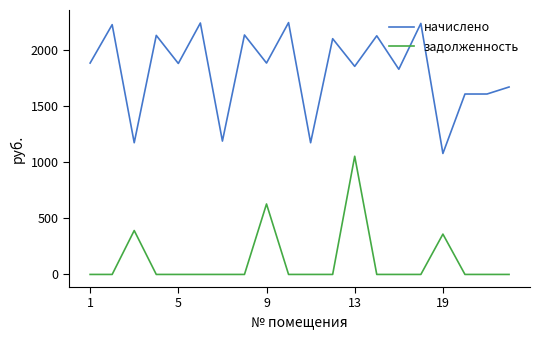

What is the highest value of the задолженность series?

1055.3